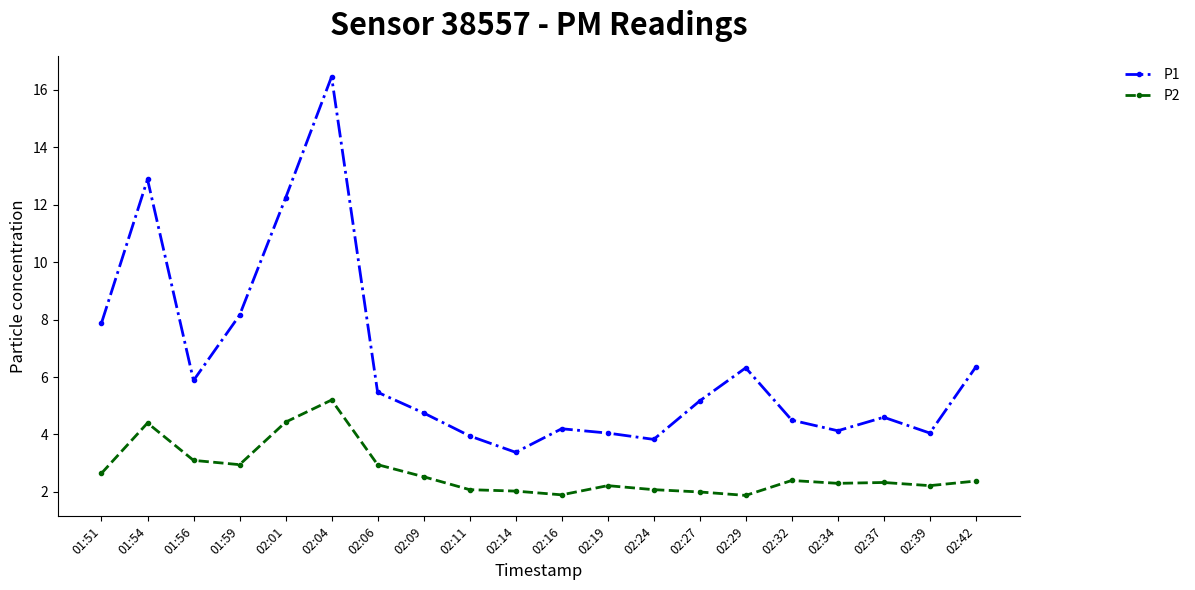

Rank the series by their average value, from highest to lowest.

P1, P2